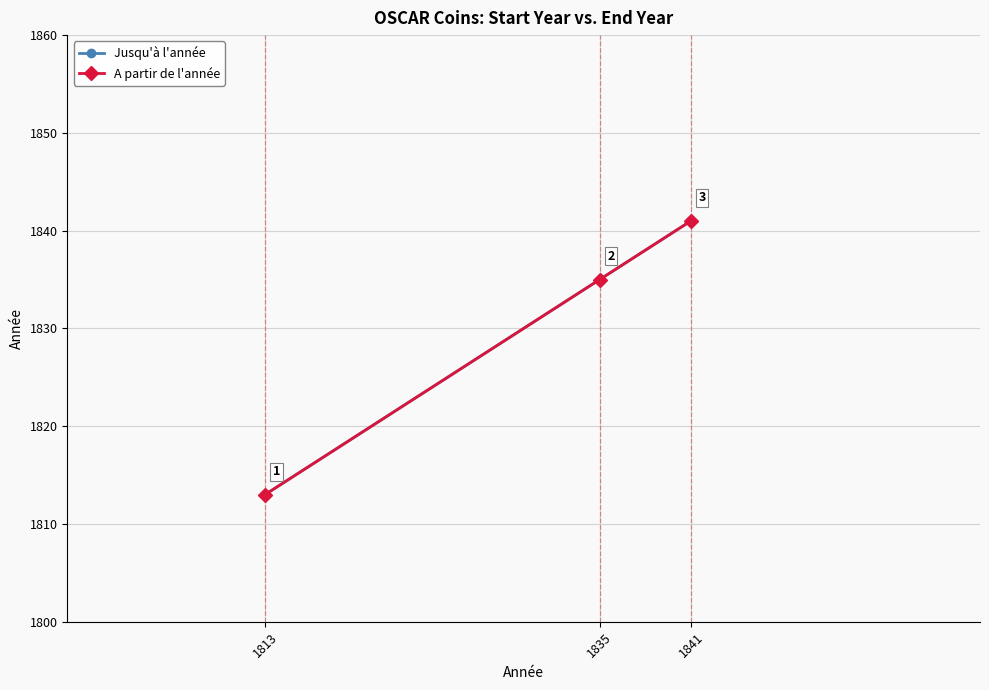

At which label is Jusqu'à l'année closest to 1827?

1835